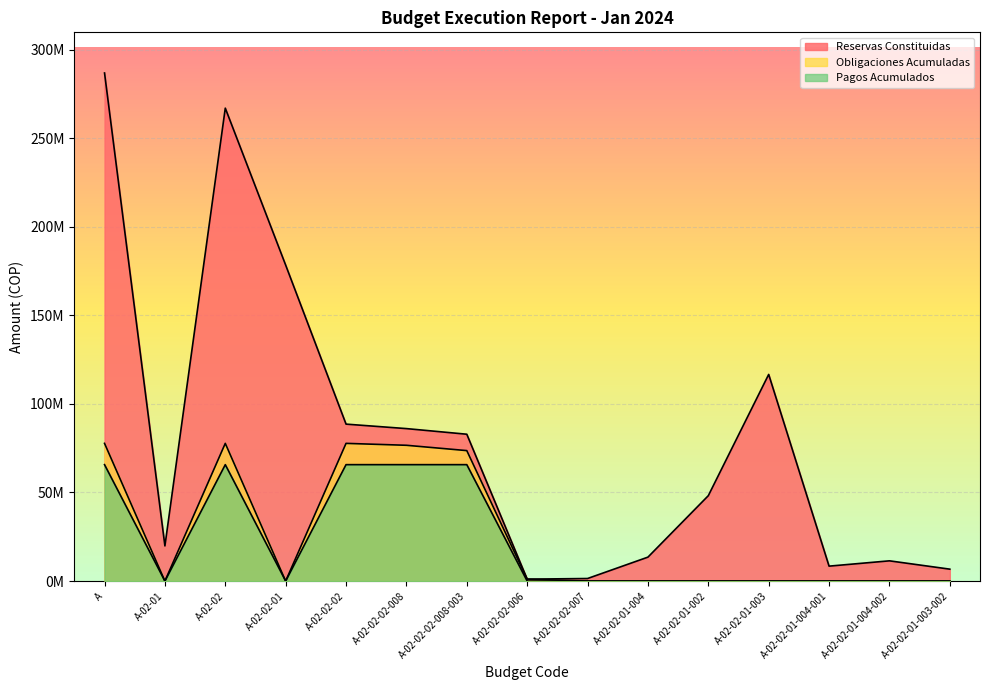

At which label is Reservas Constituidas closest to 143947254?

A-02-02-01-003